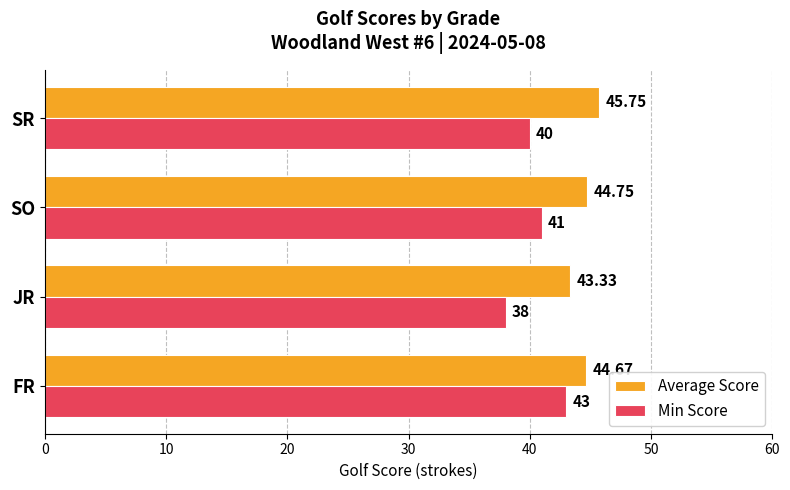

Count the number of categories in the chart.

4